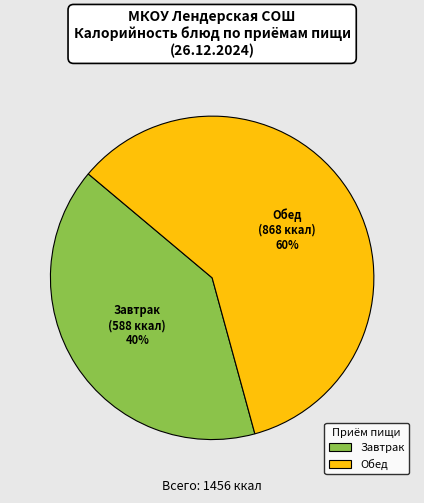

Is there any slice that represents more than half of the pie?

Yes